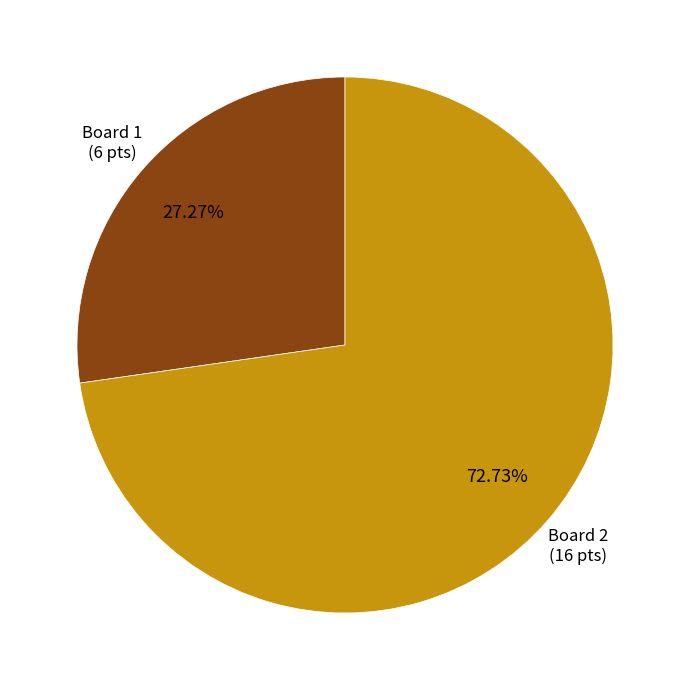

Does any single category account for the majority?

Yes